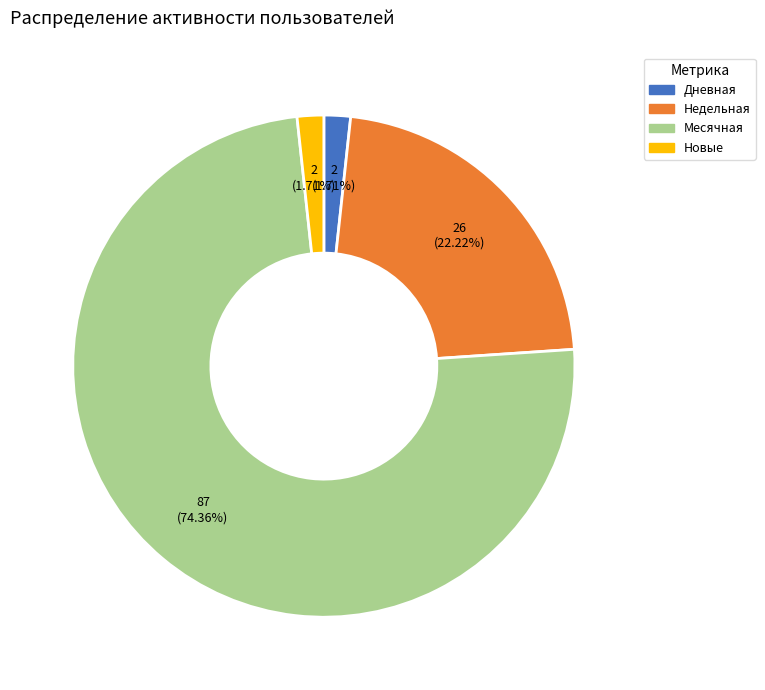

How many slices are in this pie chart?

4